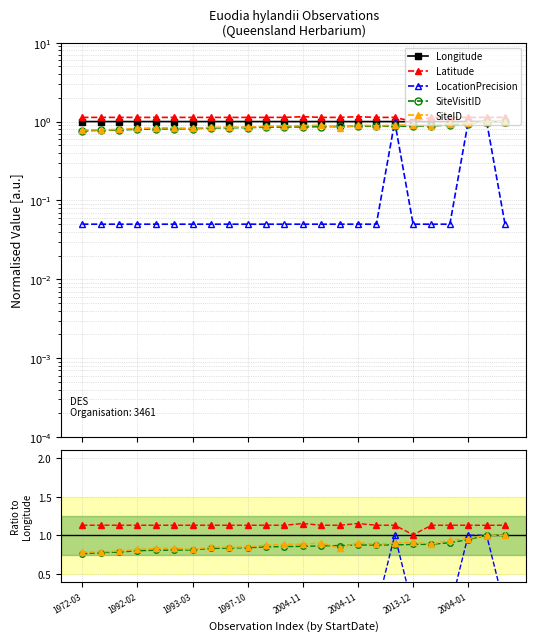

Reading left to right, what are all the values shown in this chart?

Longitude: 1.0	1.0	1.0	1.0	1.0	1.0	1.0	1.0	1.0	1.0	1.0	1.0	1.0	1.0	1.0	1.0	1.0	1.0	1.0	1.0	1.0	1.0	1.0	1.0
Latitude: 1.1	1.1	1.1	1.1	1.1	1.1	1.1	1.1	1.1	1.1	1.1	1.1	1.2	1.1	1.1	1.2	1.1	1.1	1.0	1.1	1.1	1.1	1.1	1.1
LocationPrecision: 0.1	0.1	0.1	0.1	0.1	0.1	0.1	0.1	0.1	0.1	0.1	0.1	0.1	0.1	0.1	0.1	0.1	1.0	0.1	0.1	0.1	1.0	1.0	0.1
SiteVisitID: 0.8	0.8	0.8	0.8	0.8	0.8	0.8	0.8	0.8	0.8	0.8	0.9	0.9	0.9	0.9	0.9	0.9	0.9	0.9	0.9	0.9	0.9	1.0	1.0
SiteID: 0.8	0.8	0.8	0.8	0.8	0.8	0.8	0.8	0.8	0.8	0.9	0.9	0.9	0.9	0.8	0.9	0.9	0.9	0.9	0.9	0.9	1.0	1.0	1.0